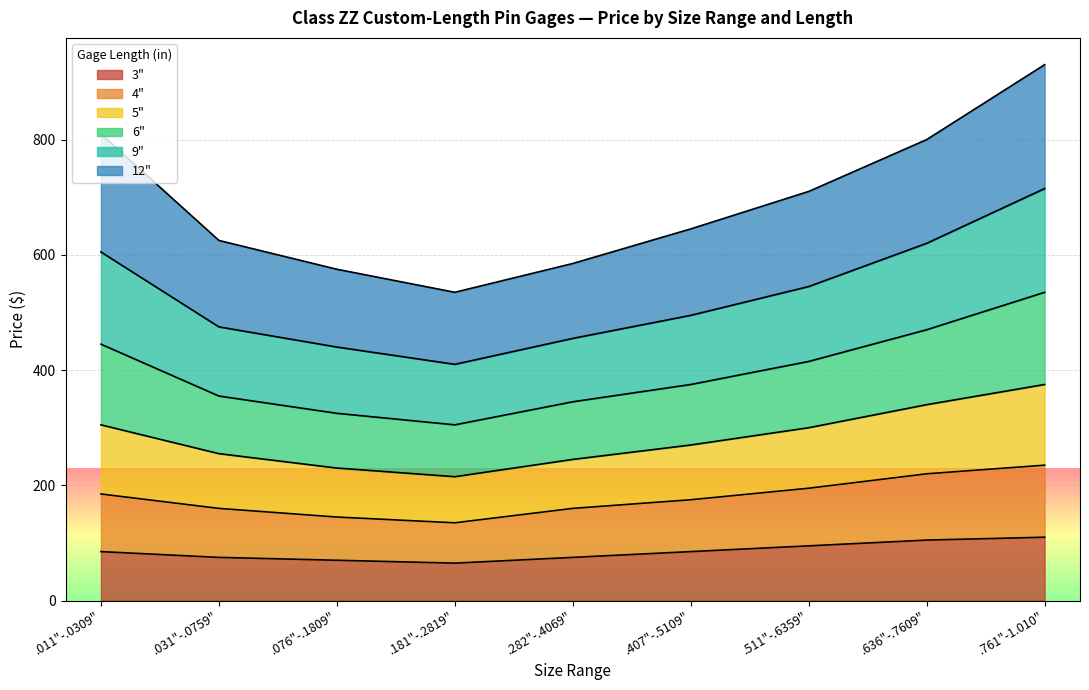

At which category is the sum across all series the highest?

.761"-1.010"